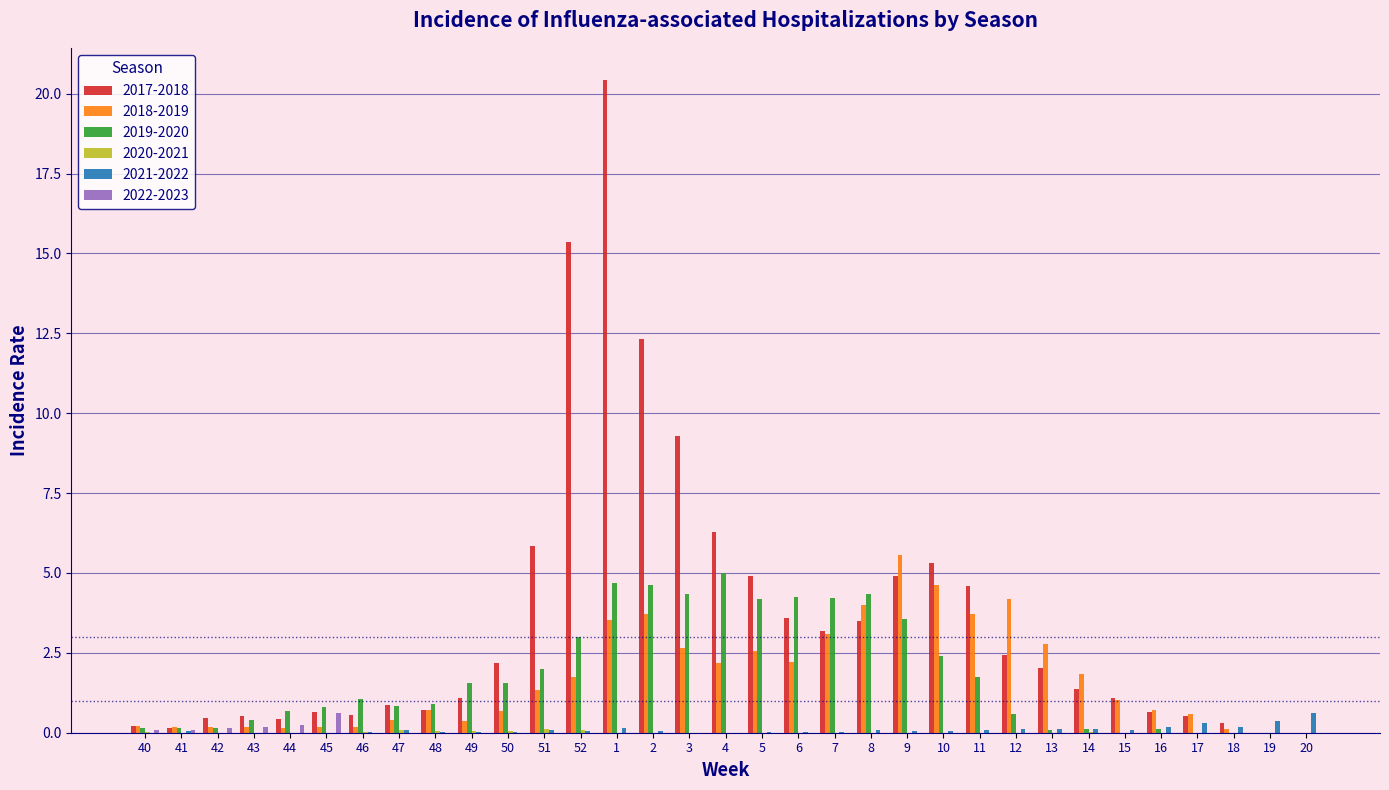

Which series has the largest total across all categories?

2017-2018